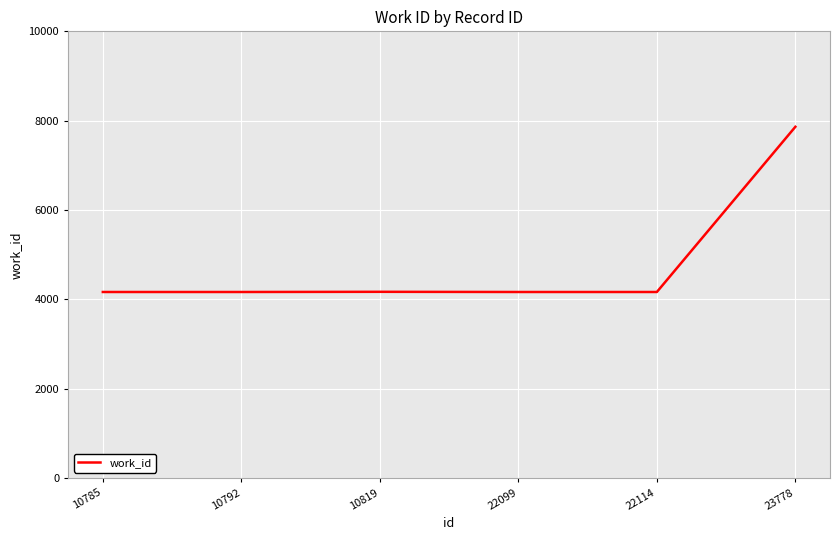

What is the average value?

4784